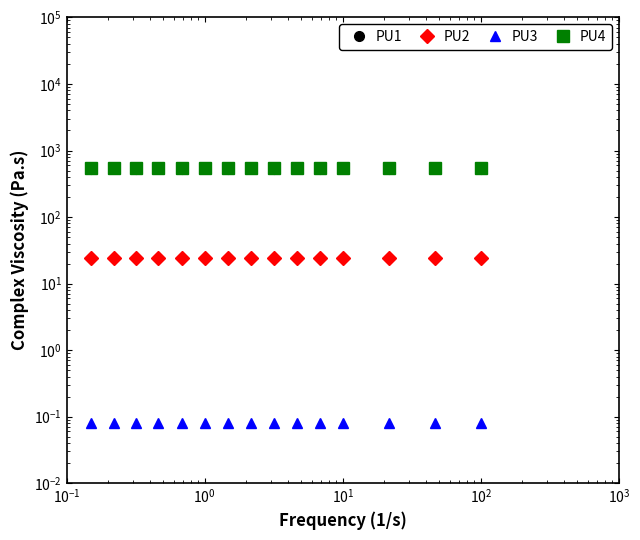

How many lines are shown in the chart?

4